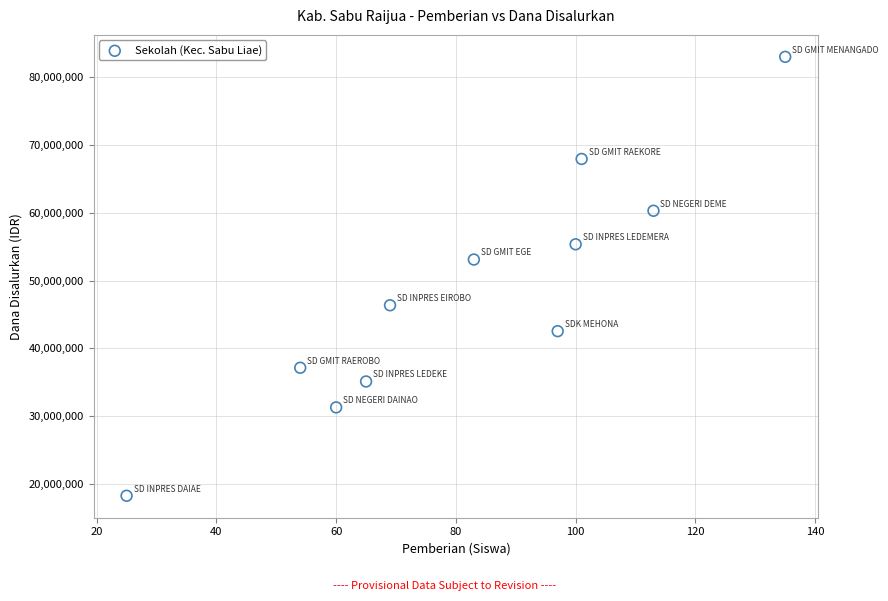

What Y value in the scatter plot is closest to 50625000?

53100000